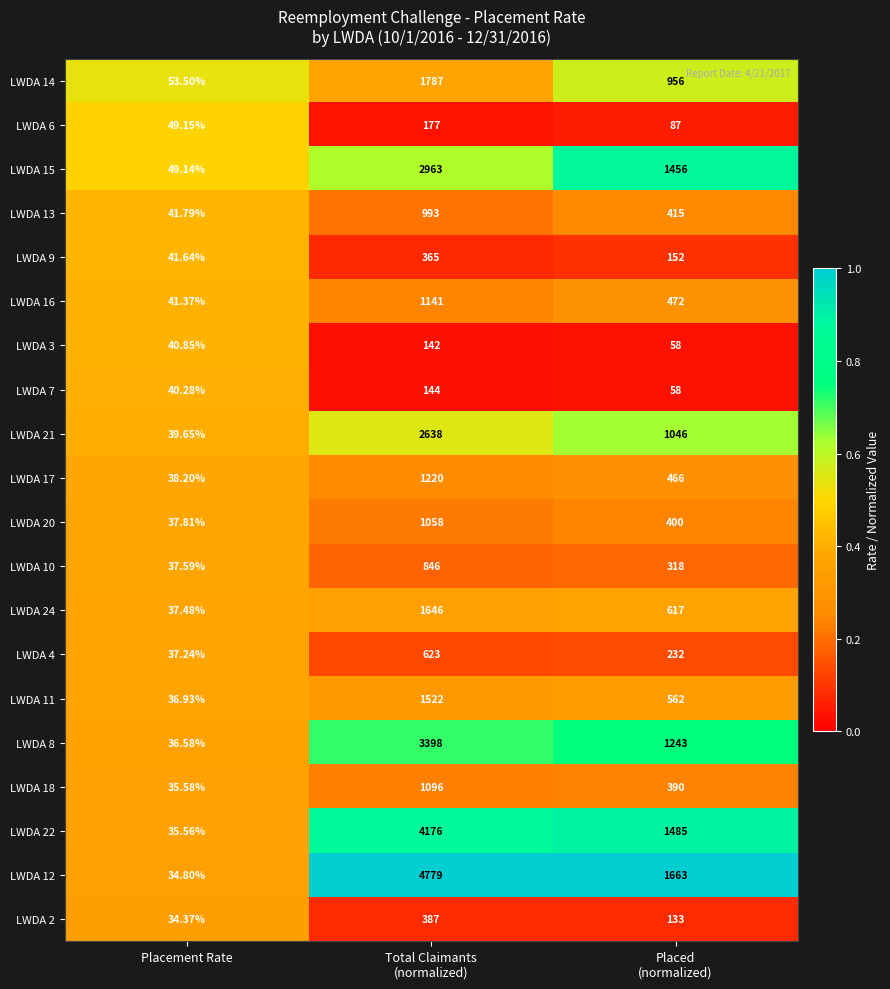

What is the difference between the highest and lowest values at Total Claimants
(normalized)?

4637.0